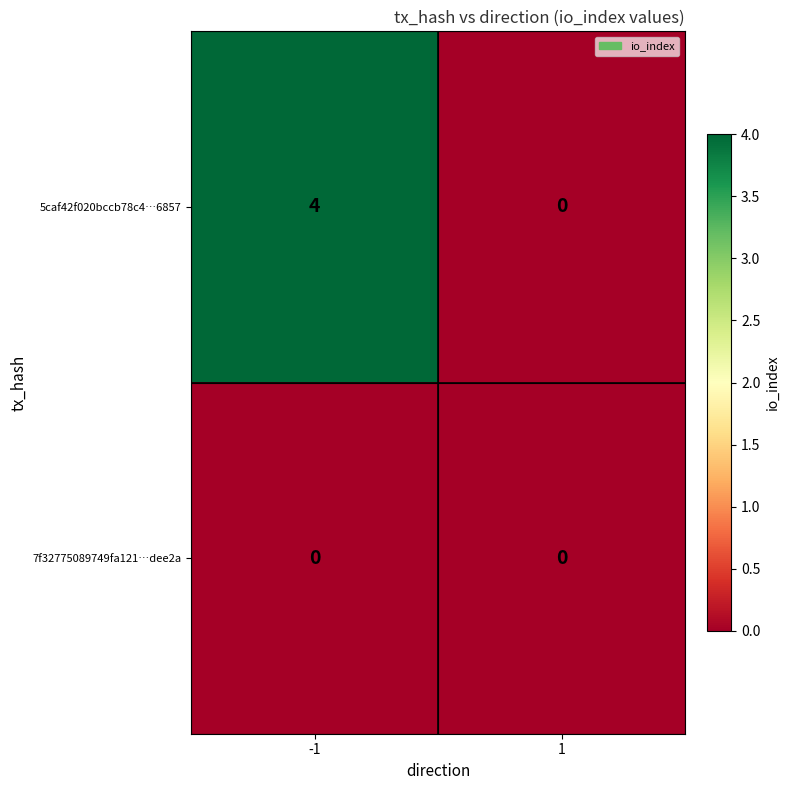

What is the sum of all 5caf42f020bccb78c4…6857 values?

4